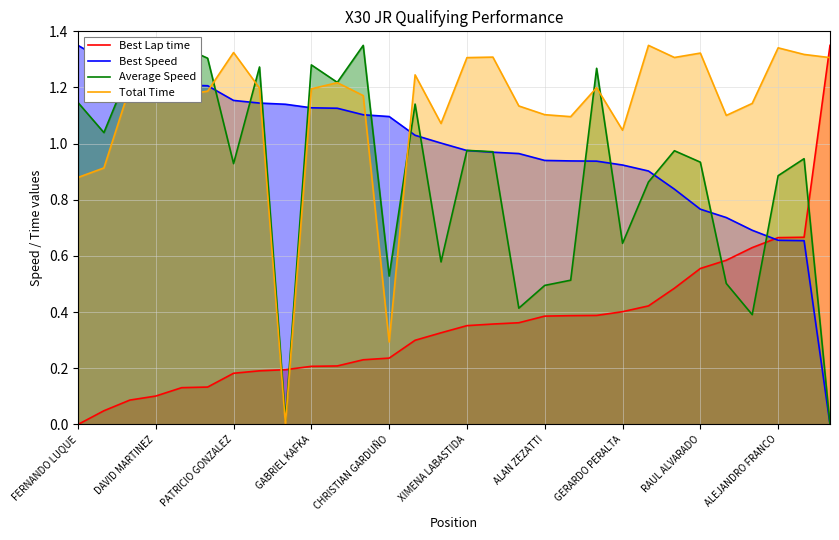

Is the value of Best Lap time at CHRISTIAN GARDUÑO greater than the value of Best Speed at GERARDO PERALTA?

No